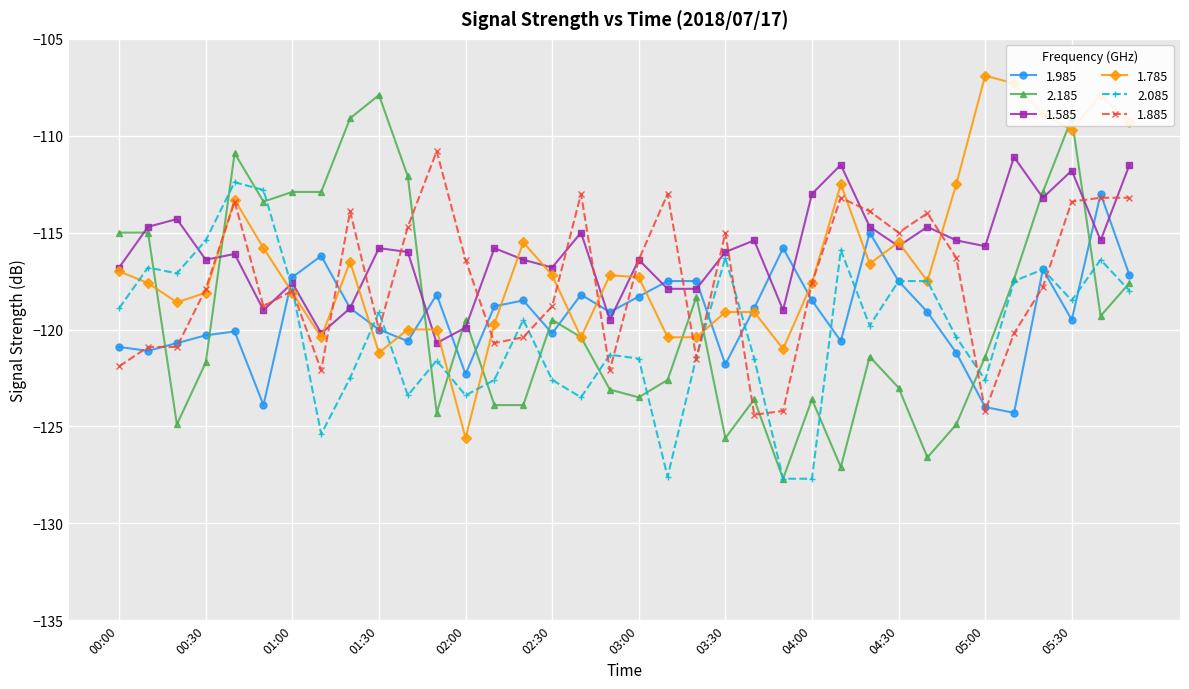

What is the value of the 2.185 point at the 20th from the left?

-122.6